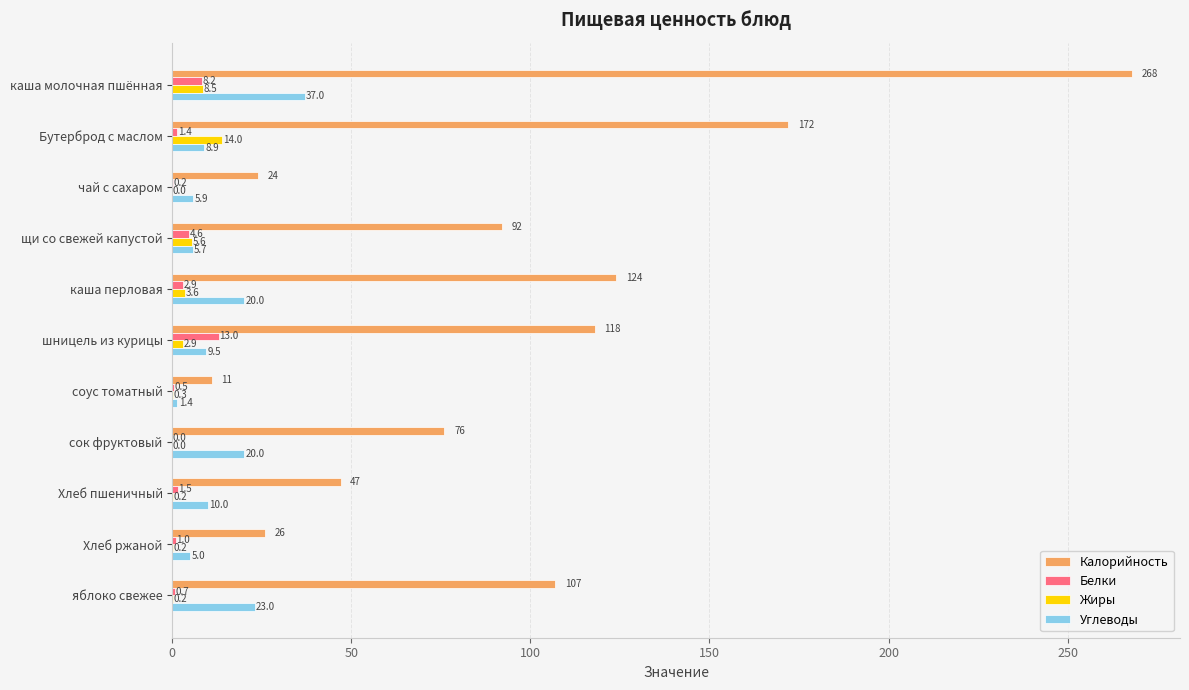

Is it true that Жиры equals 0.3 at соус томатный?

True